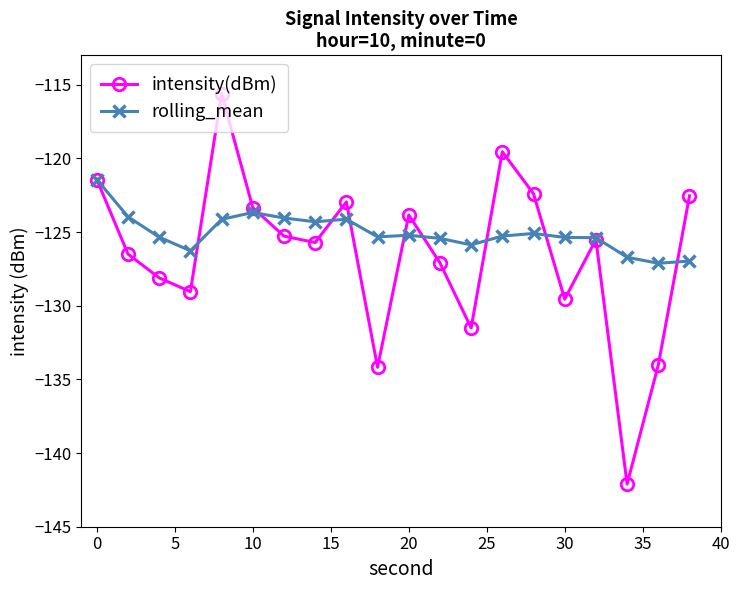

Which series has the largest range (max minus min)?

intensity(dBm)